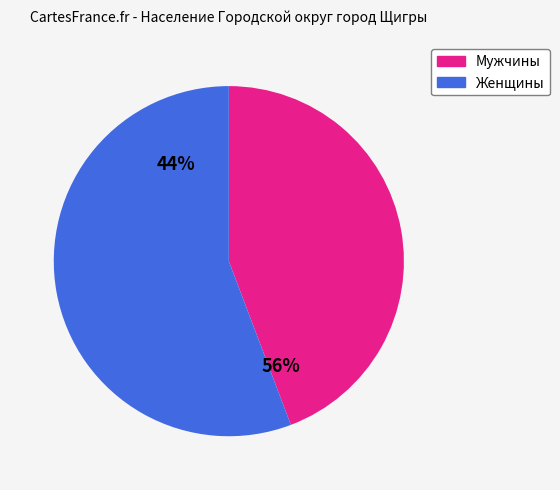

Does any single category account for the majority?

Yes